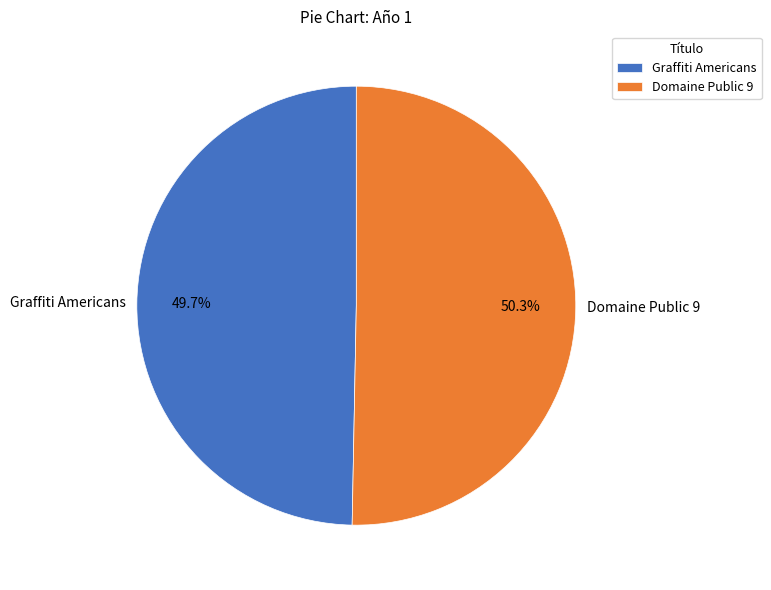

Approximately how many times larger is the value at Graffiti Americans compared to Domaine Public 9?

1.0